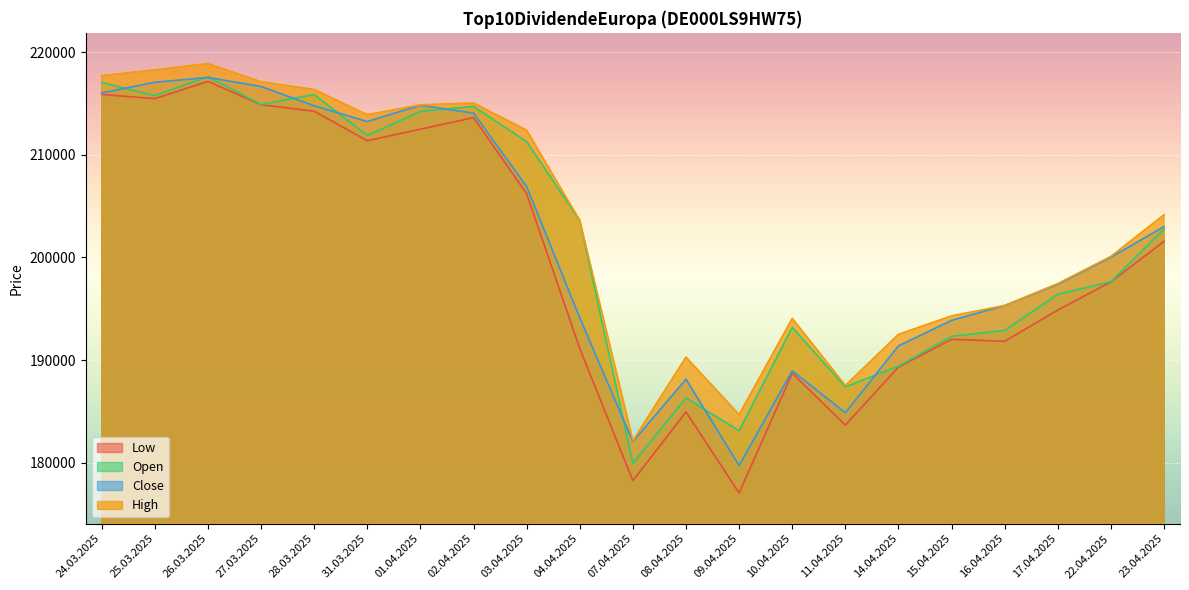

At which label does Low reach its peak?

26.03.2025